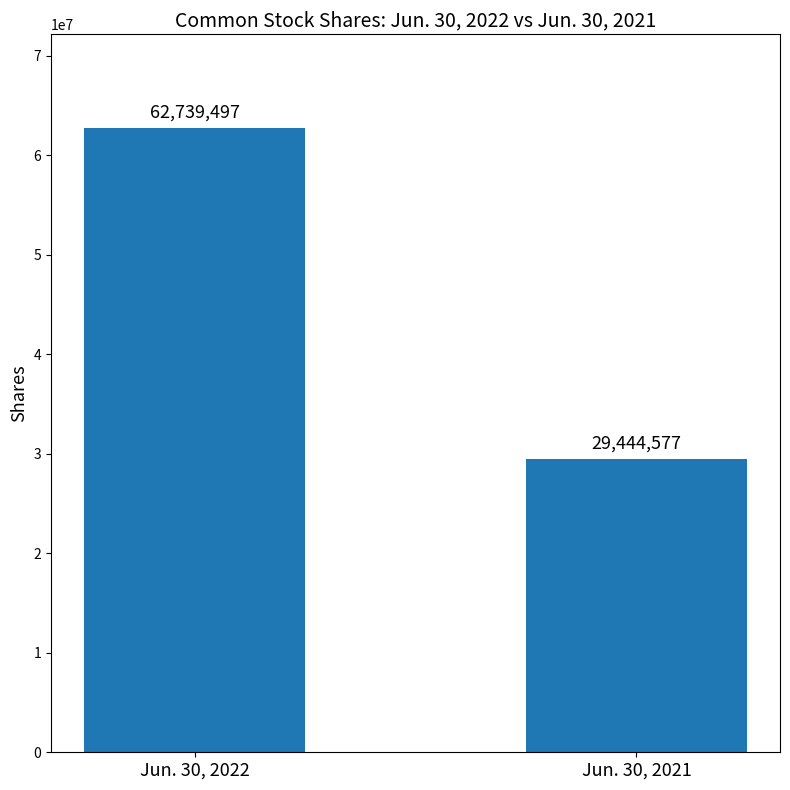

Which category has the lowest value across all series?

Jun. 30, 2021